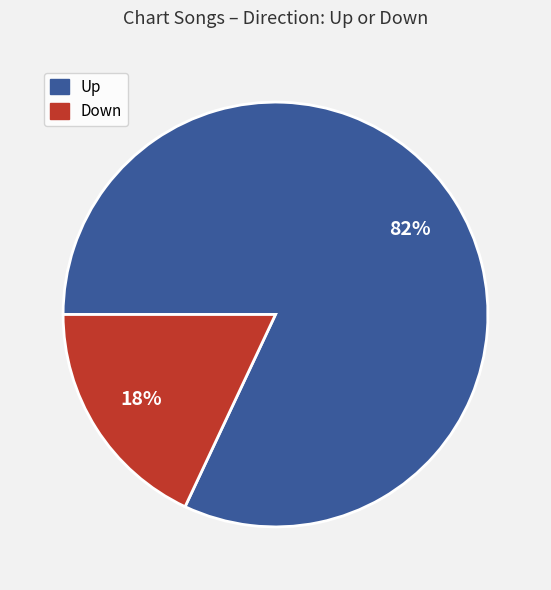

Does any single category account for the majority?

Yes